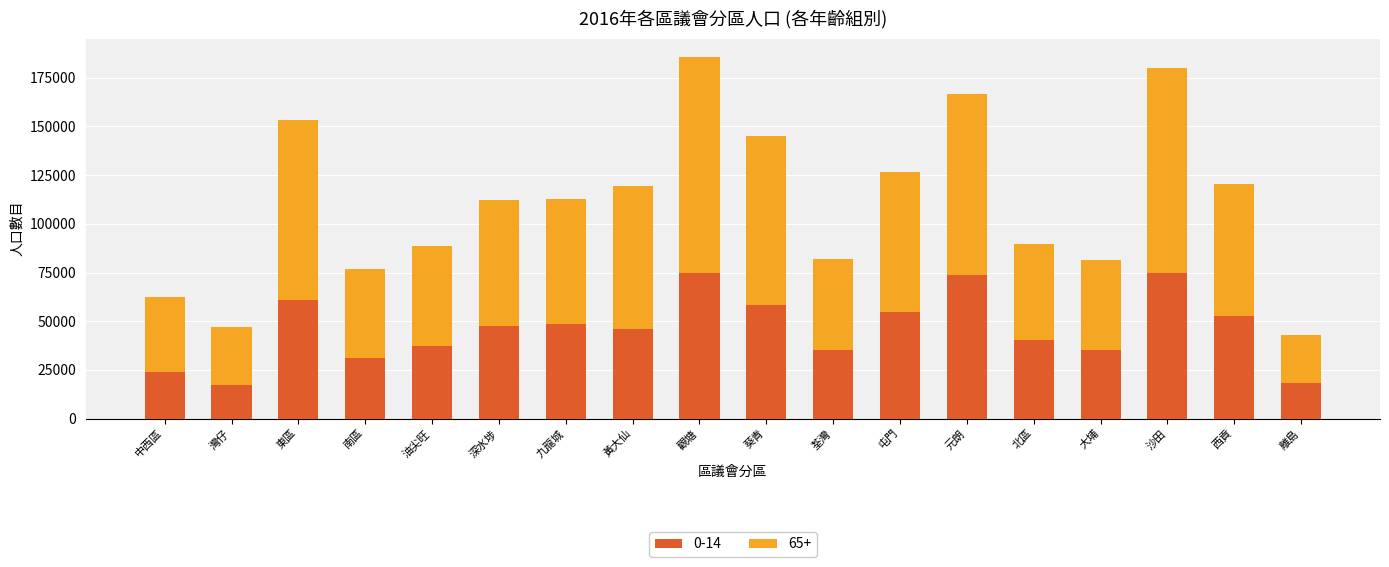

Does the chart contain any negative values?

No